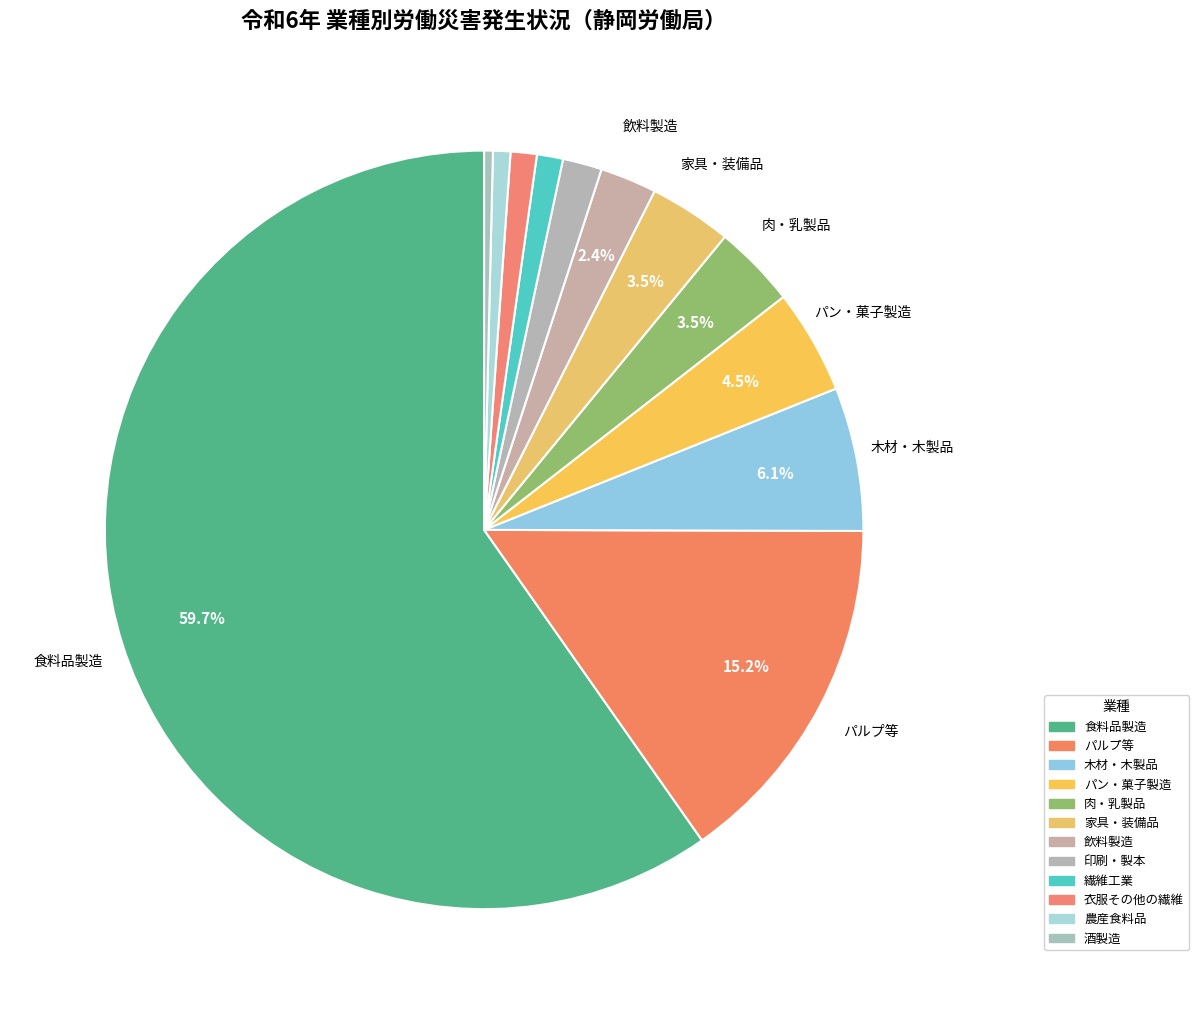

The 肉・乳製品 slice represents 4% of the pie. True or false?

True